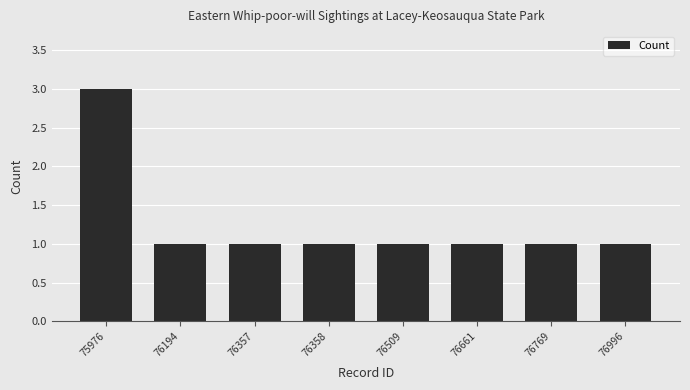

What is the greatest value displayed?

3